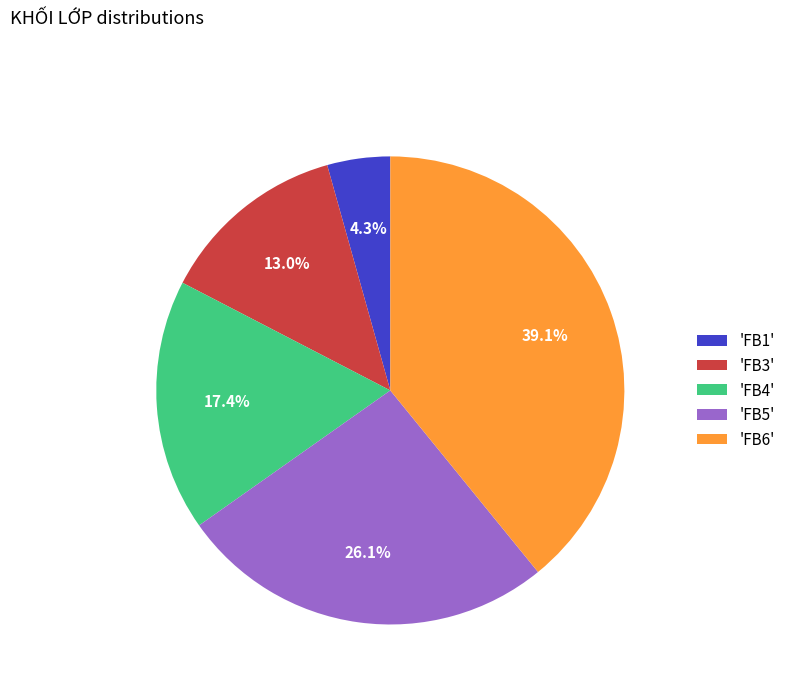

What percentage is NOT represented by 'FB3'?

87.0%